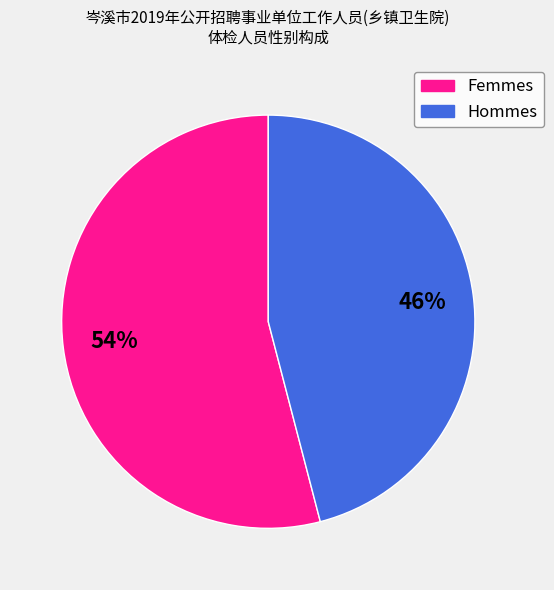

How many slices are in this pie chart?

2